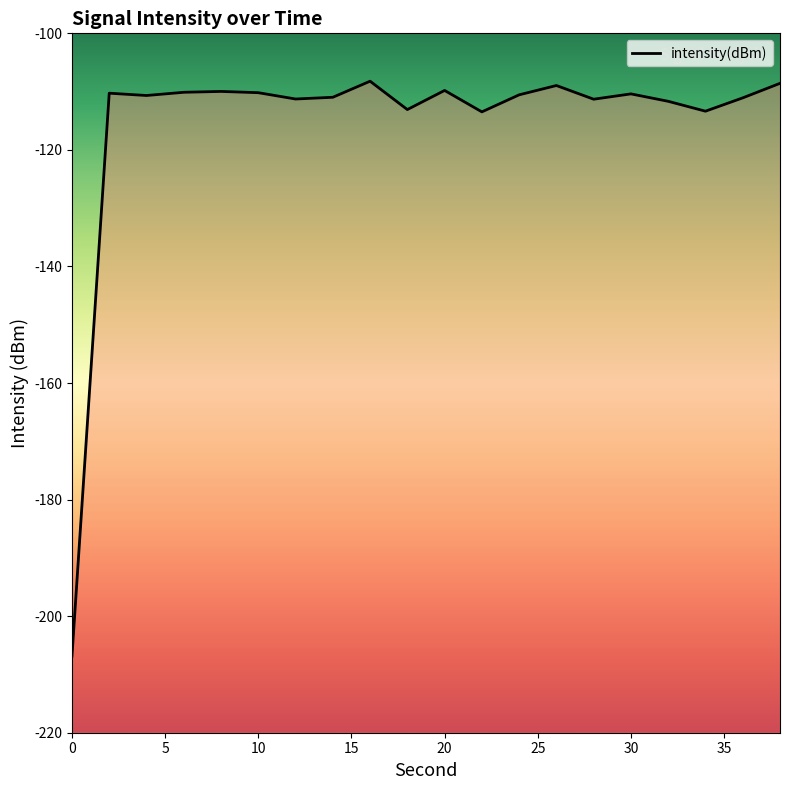

At which label is the value closest to -157?

22